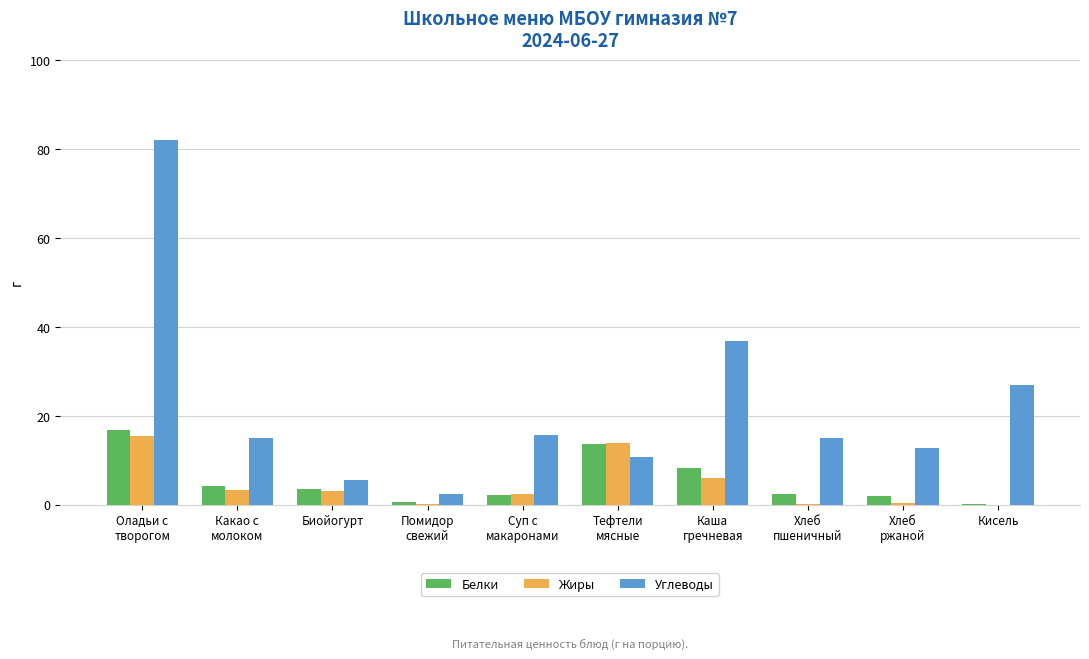

The value of Углеводы at Биойогурт is 10.0. True or false?

False